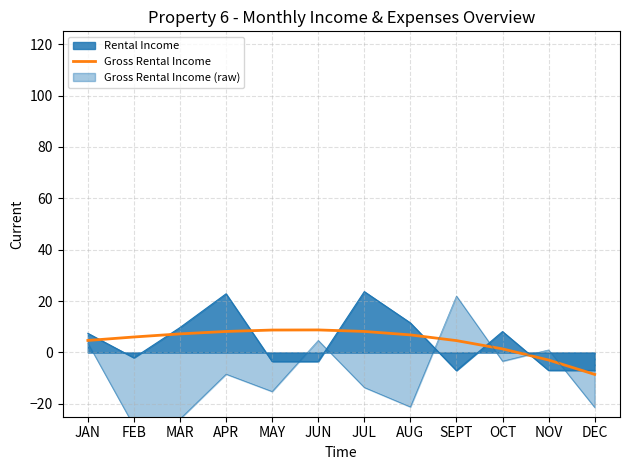

What is the label of the 6th point from the right?

JUL